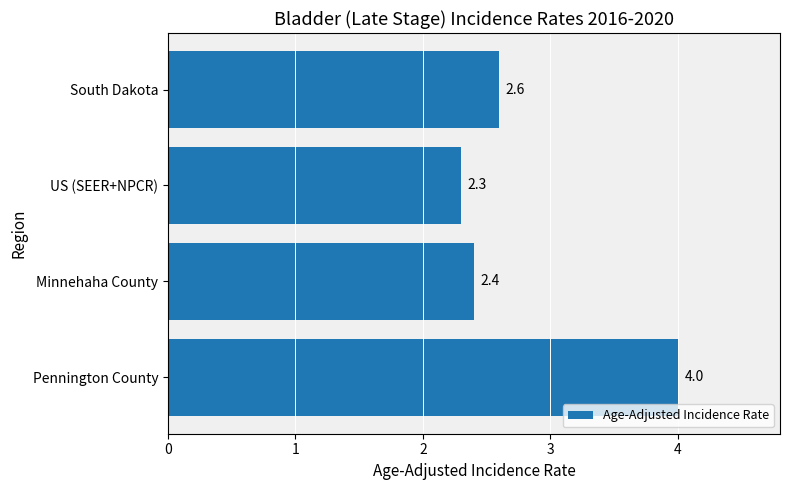

Rank the categories by value from highest to lowest.

Pennington County, South Dakota, Minnehaha County, US (SEER+NPCR)